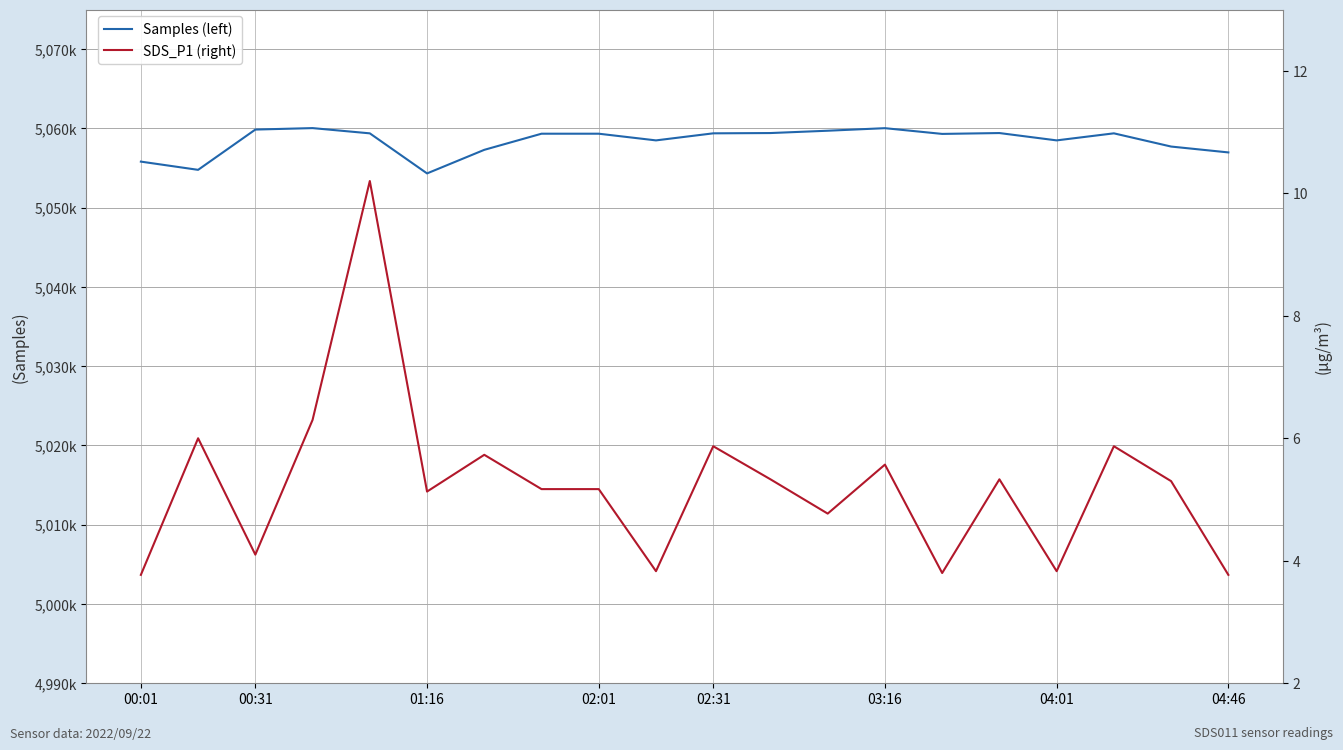

Is the value of Samples (left) at 16 greater than the value of SDS_P1 (right) at 02:01?

Yes